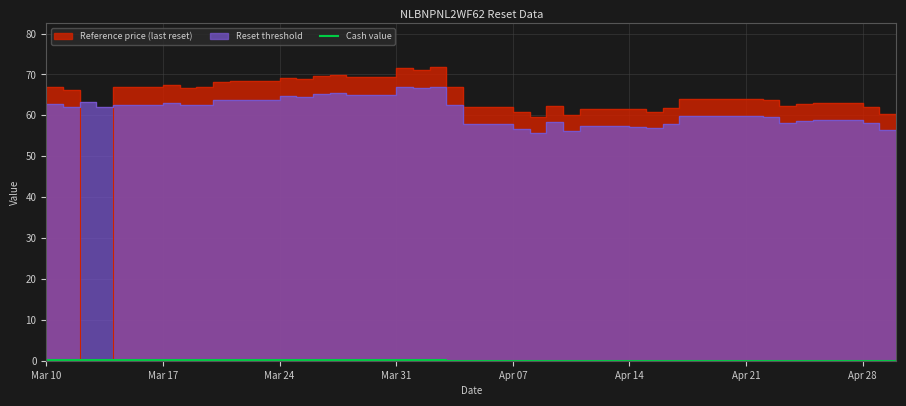

The value at 35 is -0.1. True or false?

False